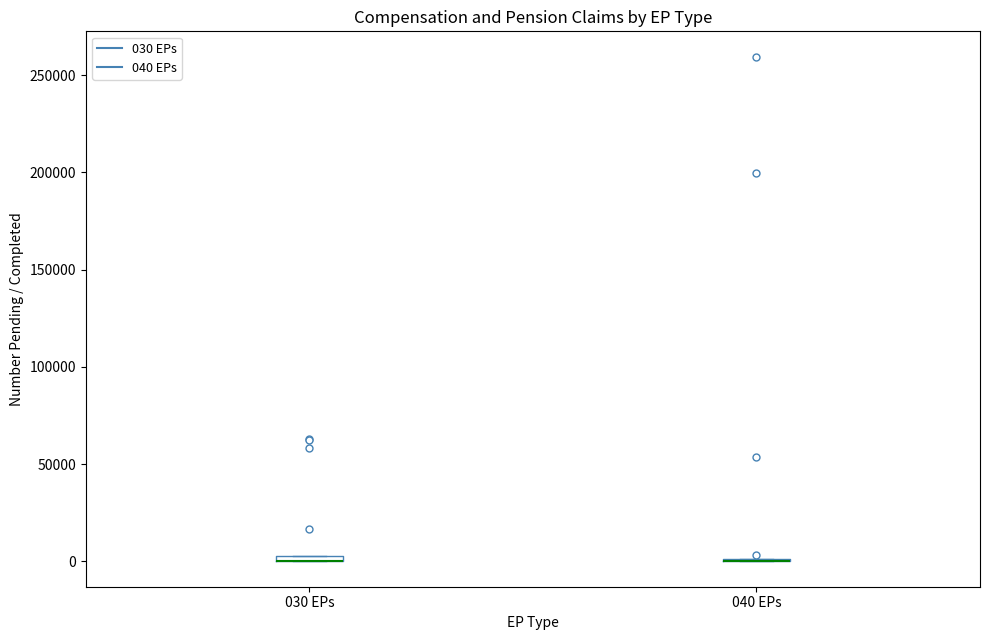

Where is the lower edge of the box for 030 EPs on the y-axis? The values are not printed on the chart, so give them approximately, as read against the axis.

0